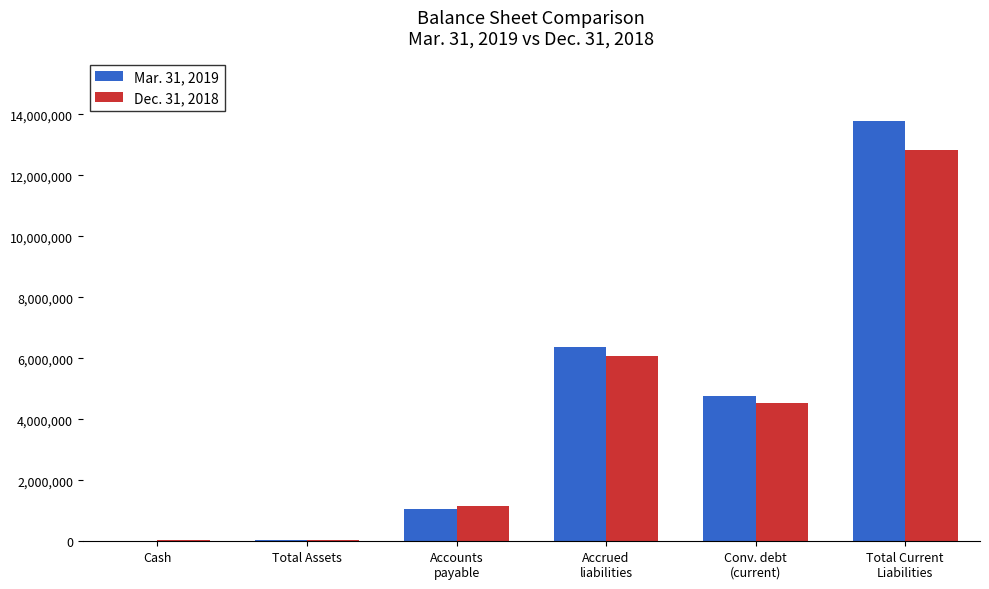

How many categories are shown in the chart?

6